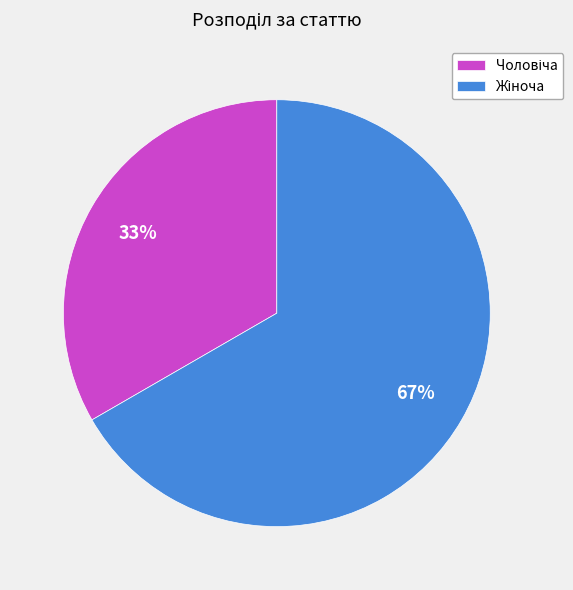

Is there any slice that represents more than half of the pie?

Yes